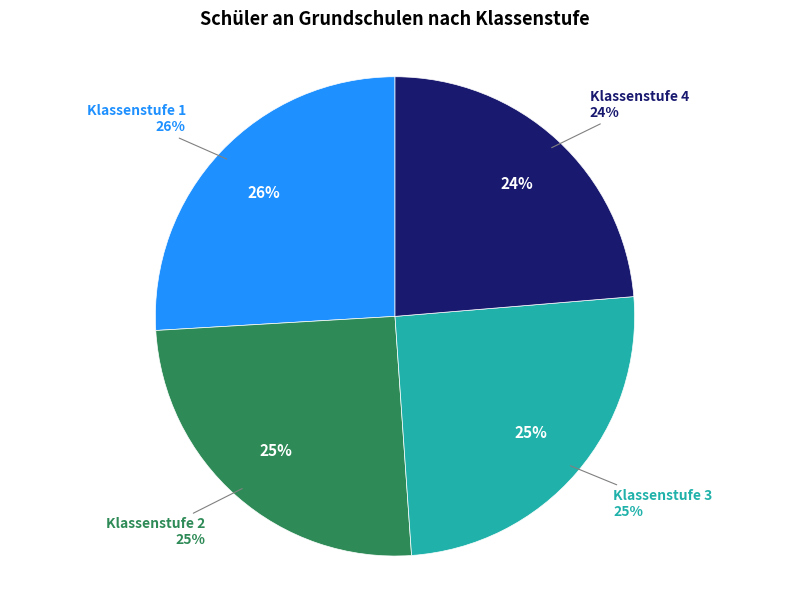

How many segments does this pie chart have?

4